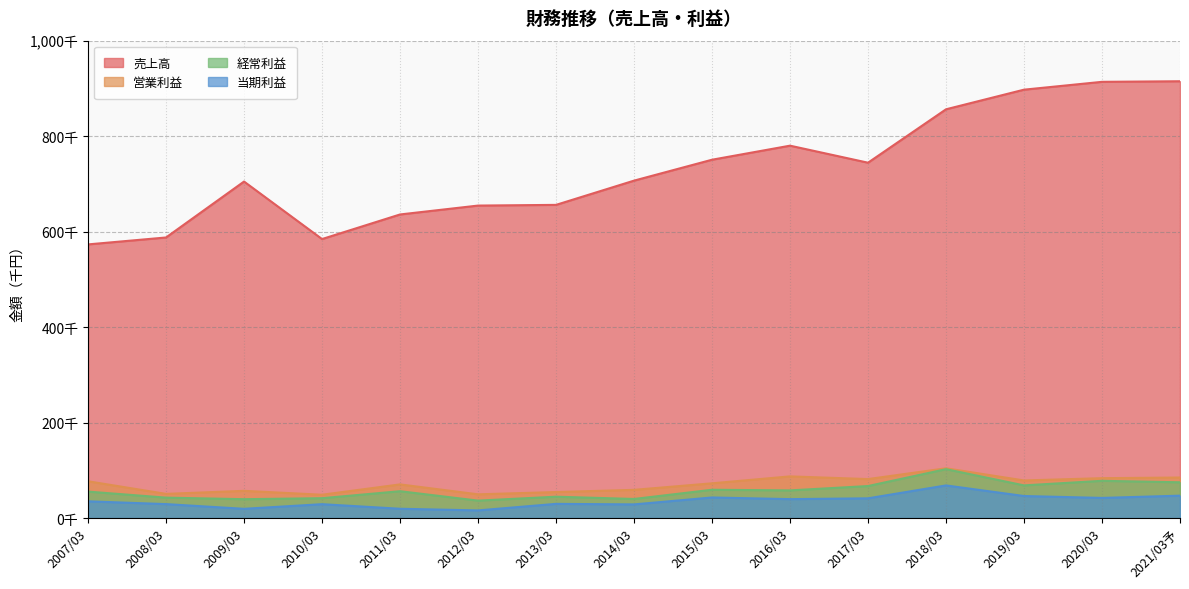

What is the highest value of the 当期利益 series?

68448